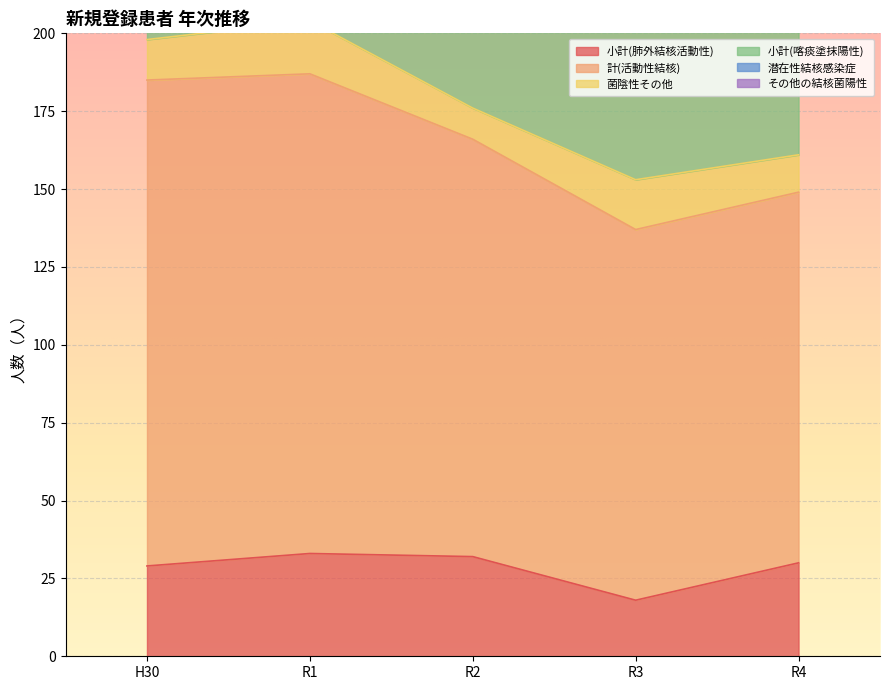

What position from the right is R2?

3